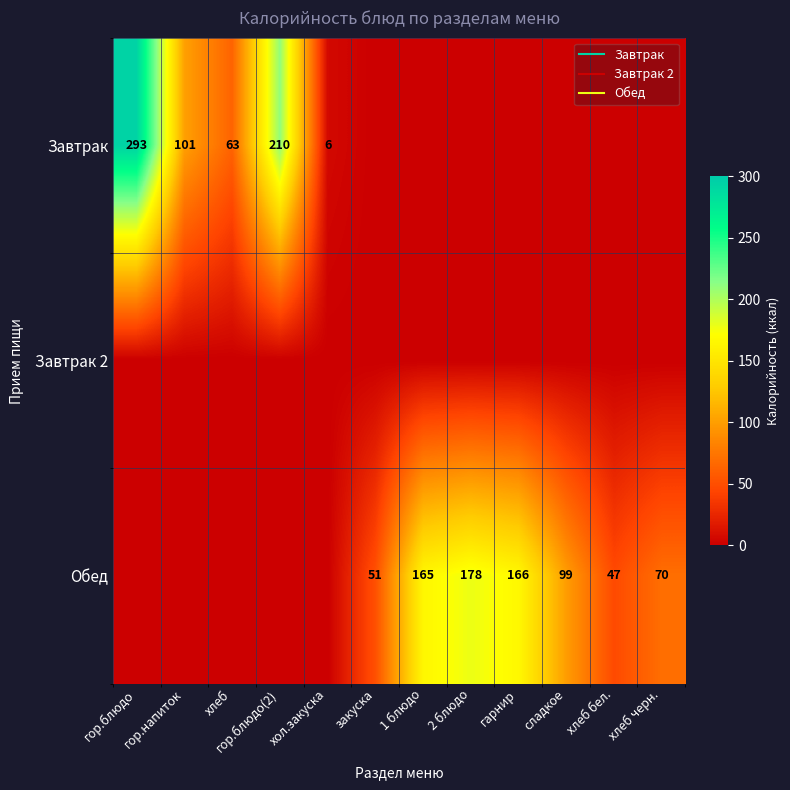

Rank the series at гарнир from lowest to highest value.

Завтрак, Завтрак 2, Обед